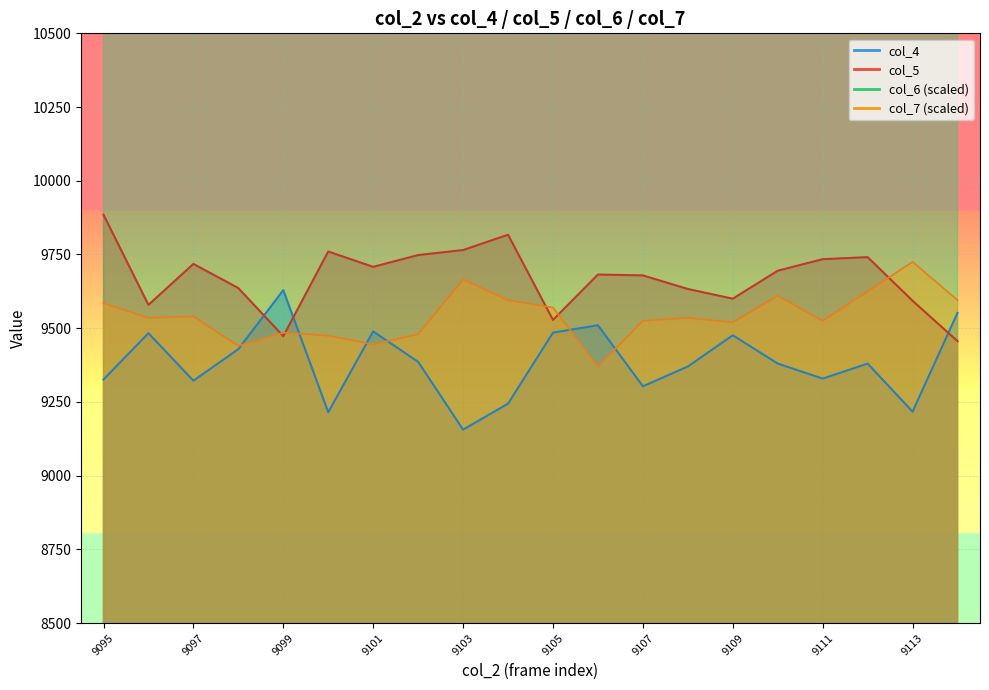

What is the value of the col_6 point at the 1st from the left?

16588